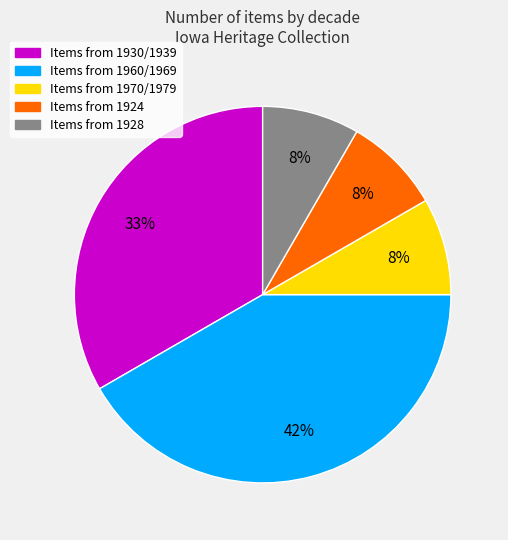

Is there a majority slice in this chart?

No